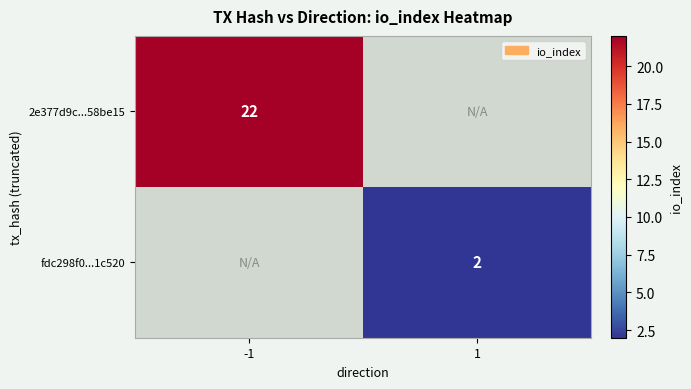

What is the smallest value displayed?

2.0